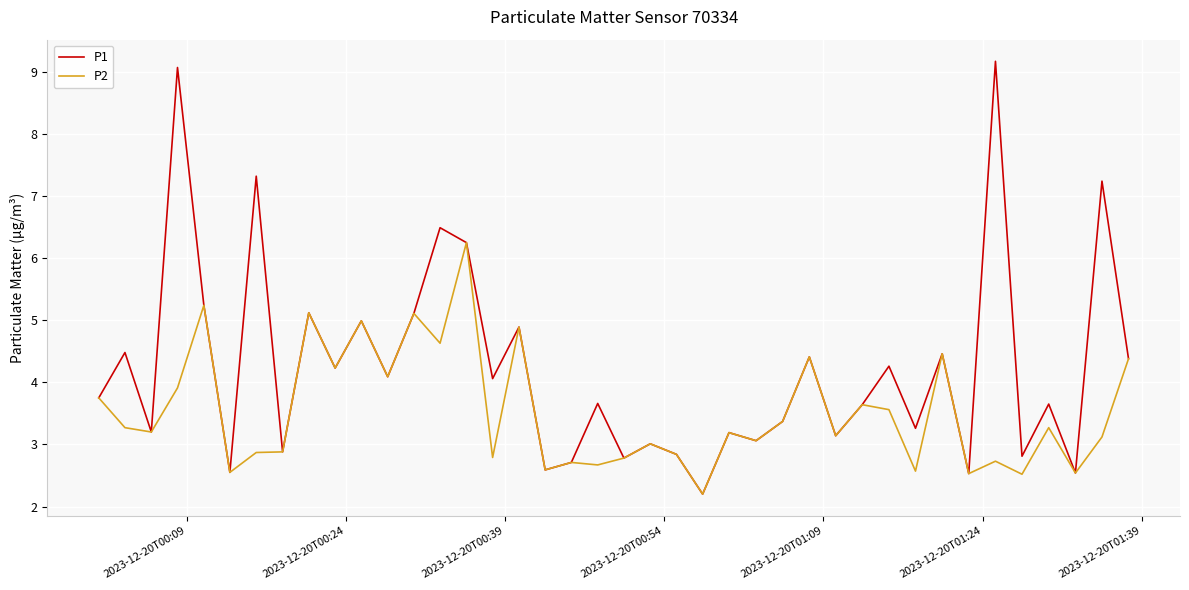

What is the minimum value for P2?

2.2